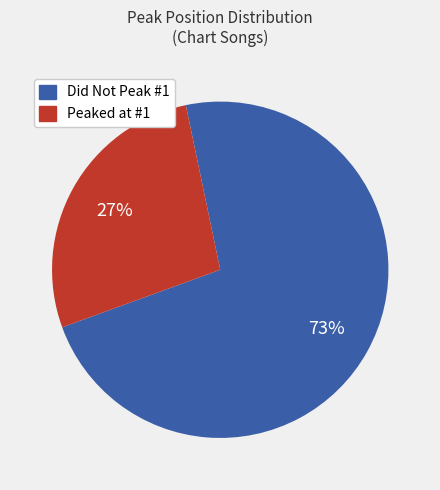

Is there a majority slice in this chart?

Yes